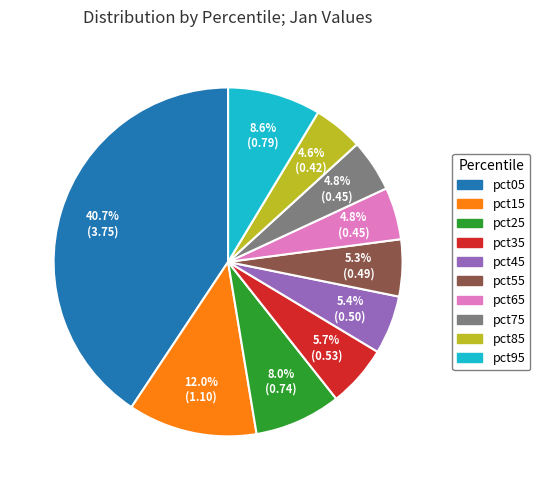

Combined, do pct75 and pct55 account for over 50%?

No